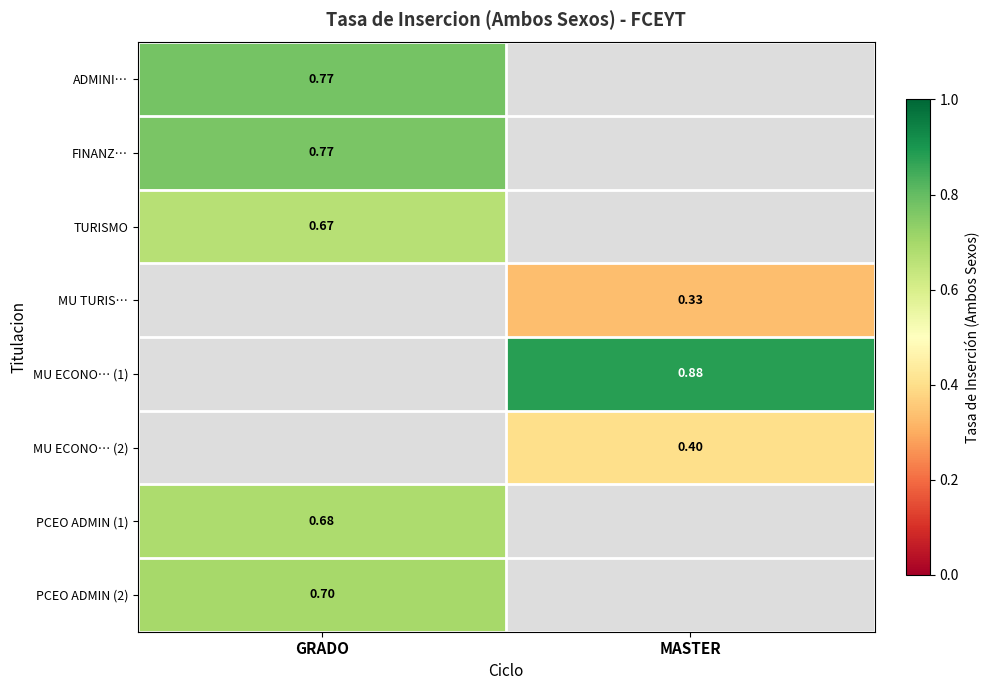

Which category has the highest value in the PCEO ADMIN (2) series?

GRADO